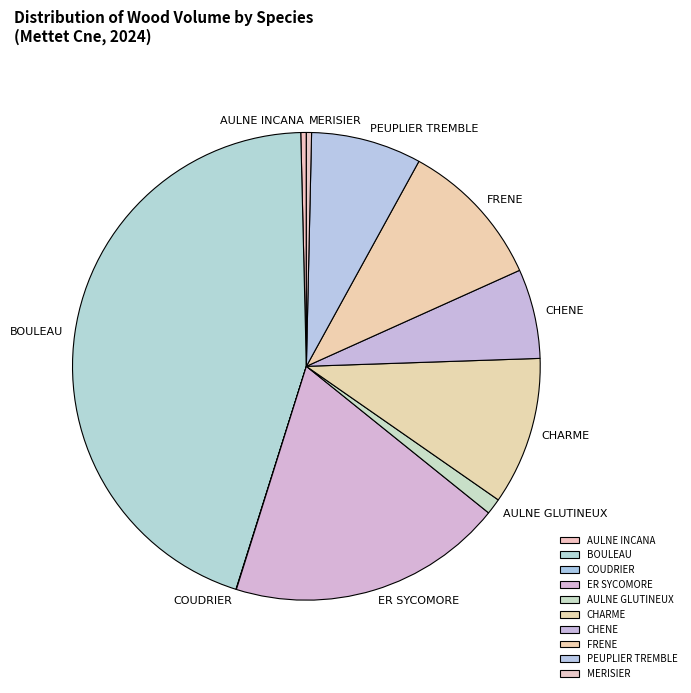

The BOULEAU slice represents 50% of the pie. True or false?

False